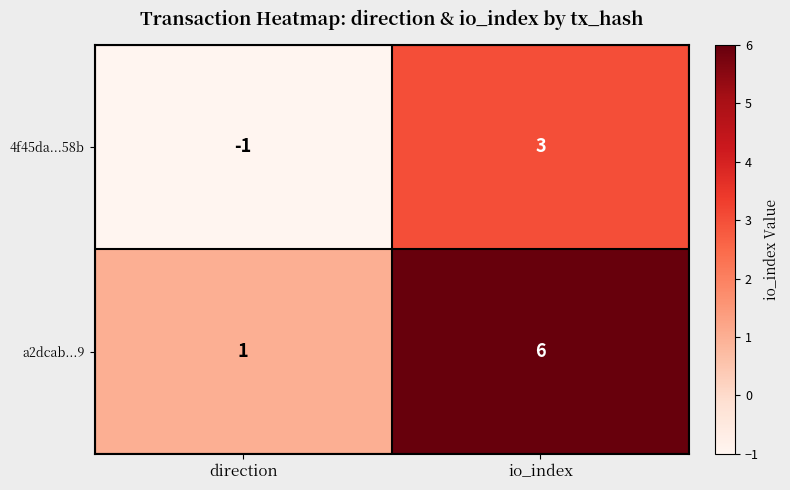

Is it true that 4f45da...58b equals 2 at io_index?

False